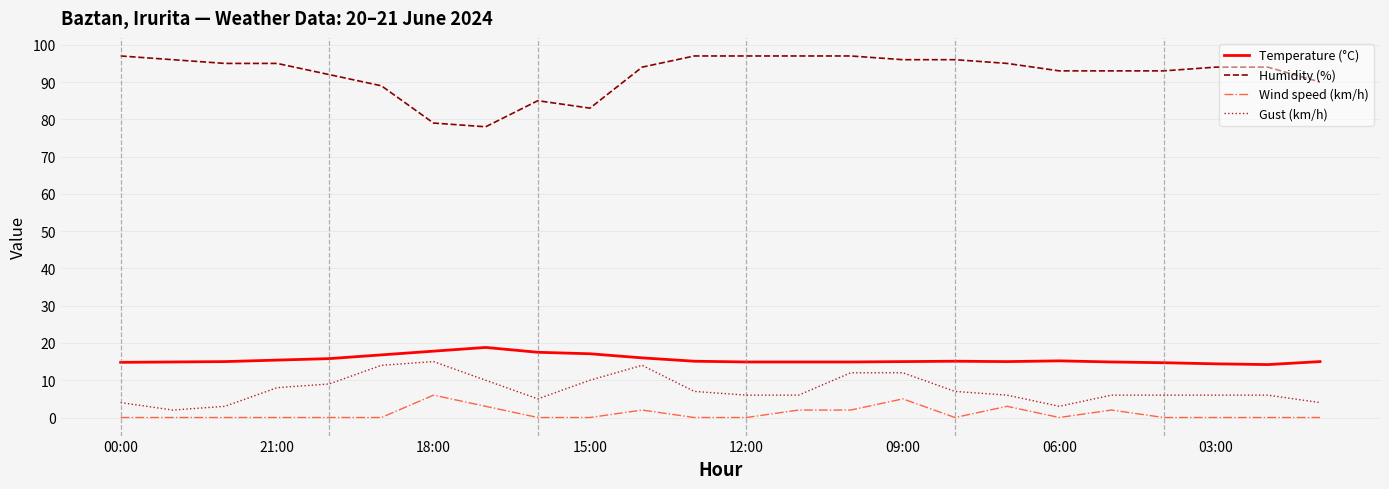

Which series has the widest spread of values?

Humidity (%)